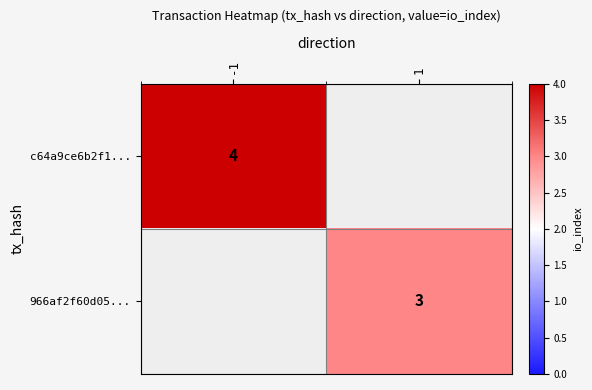

At how many categories does at least one series exceed 3?

1